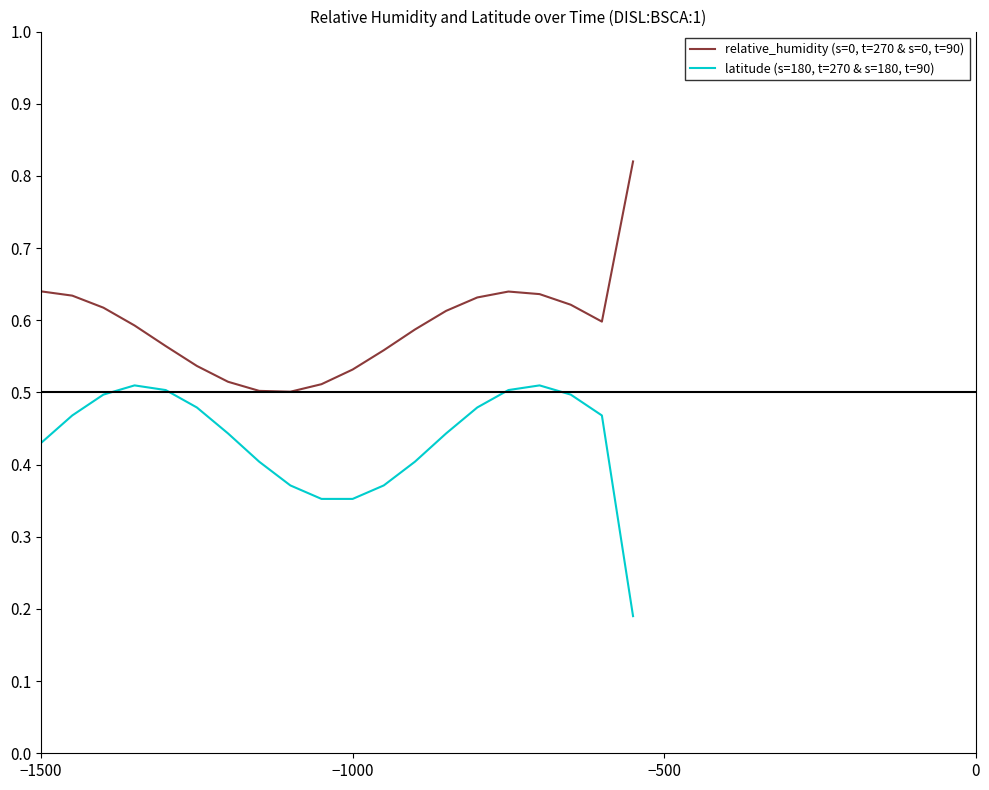

True or false: relative_humidity (s=0, t=270 & s=0, t=90) and latitude (s=180, t=270 & s=180, t=90) intersect in this chart.

False